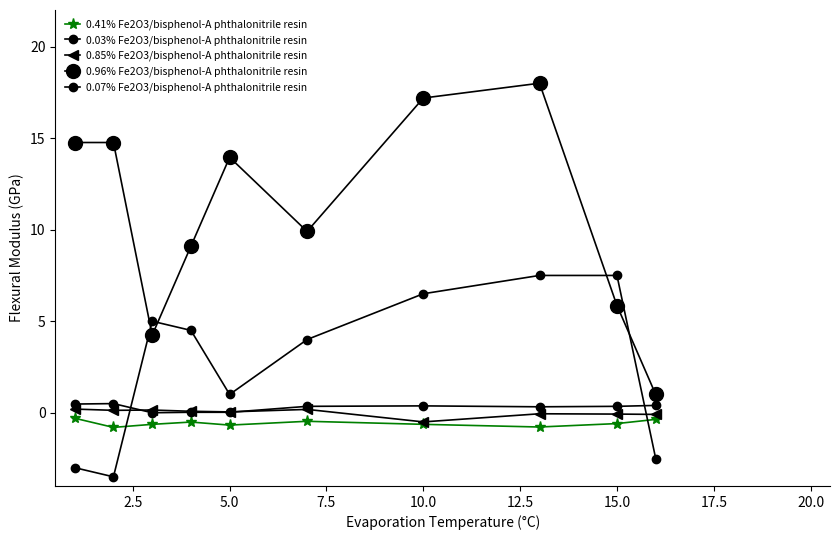

How many lines are shown in the chart?

5